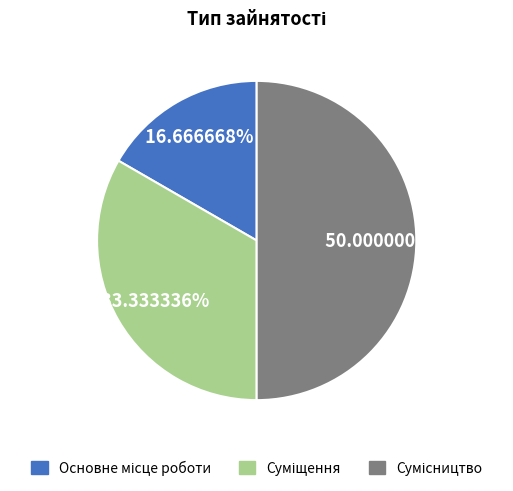

The Основне місце роботи slice represents 17% of the pie. True or false?

True